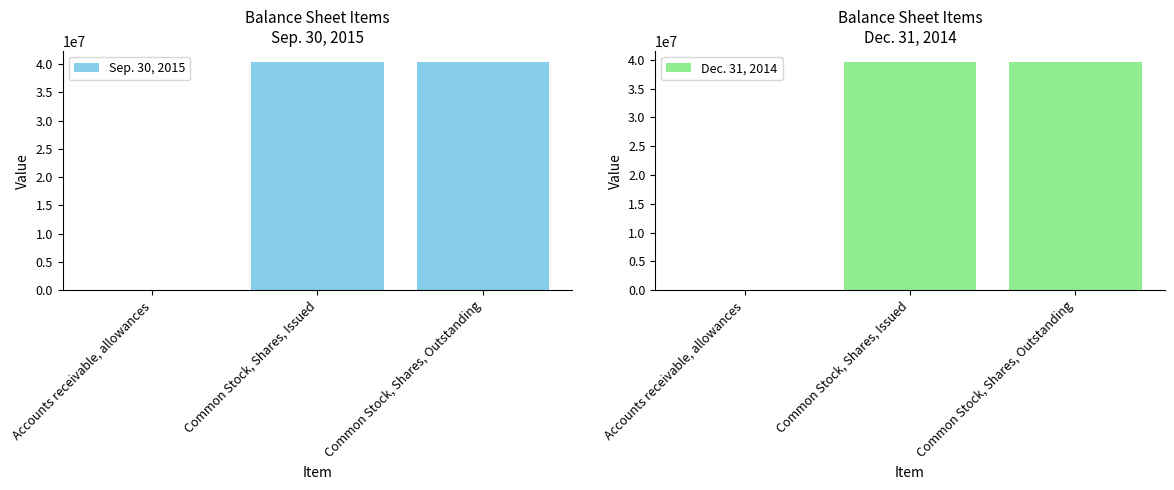

Does the chart contain any negative values?

No